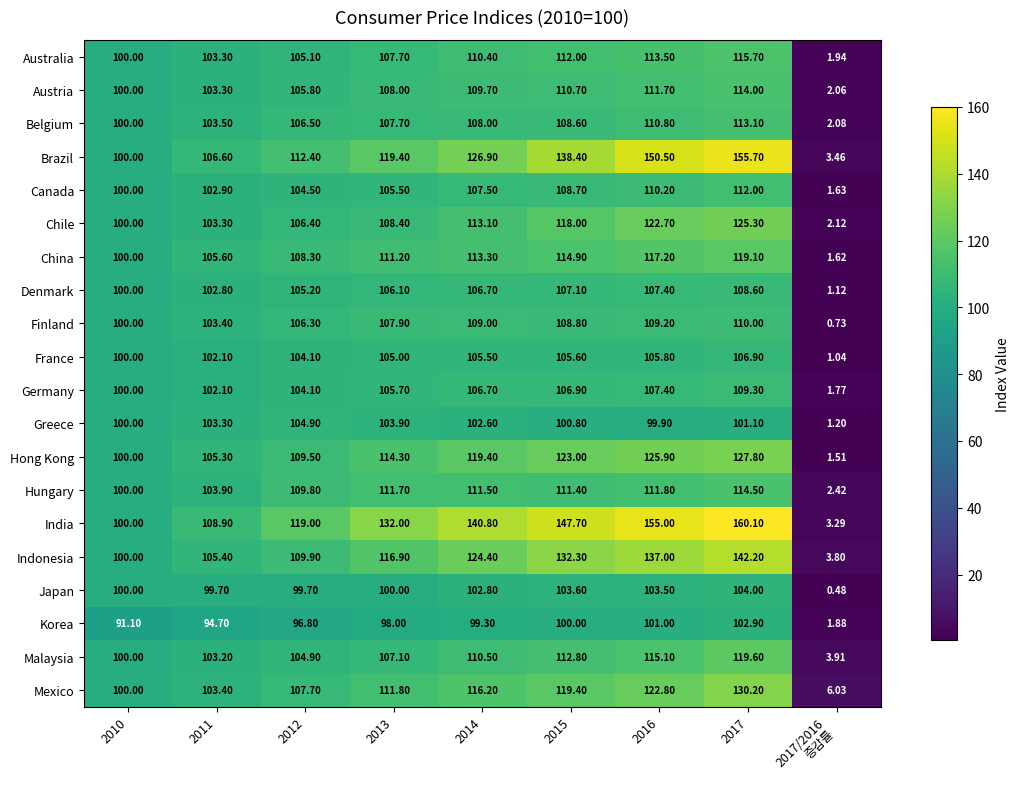

Which series has the largest total across all categories?

India